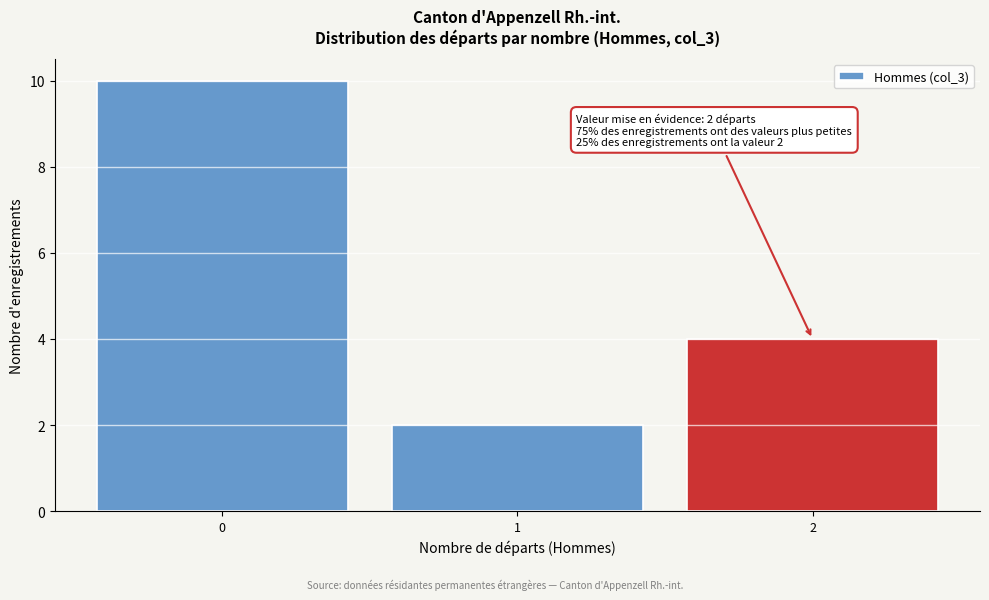

Which range on the x-axis has the tallest bar?

-0.5 to 0.5